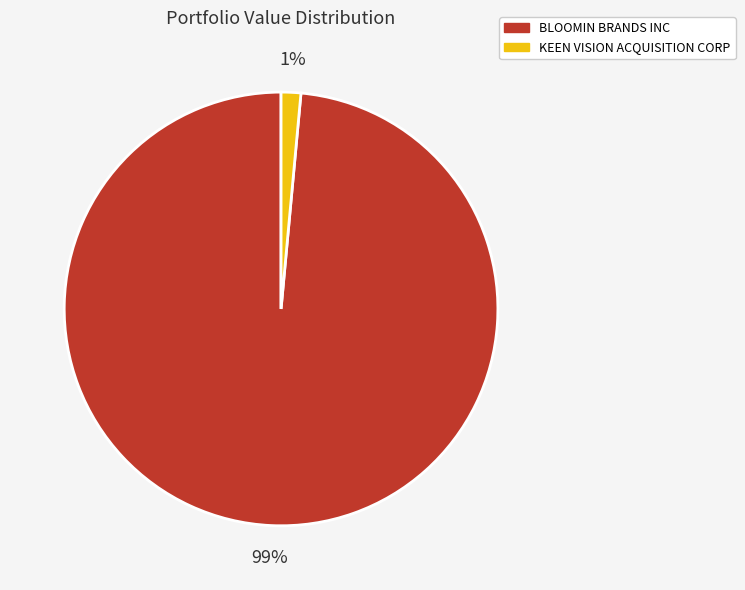

Rank the categories by value from lowest to highest.

KEEN VISION ACQUISITION CORP, BLOOMIN BRANDS INC